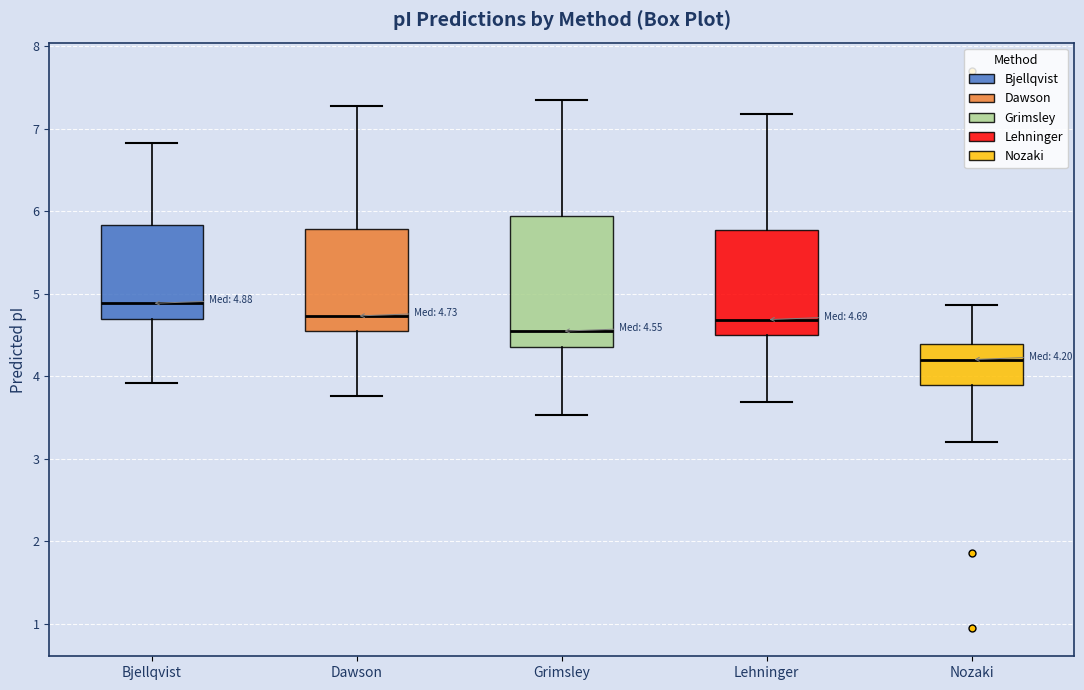

Which box has the highest median line?

Bjellqvist